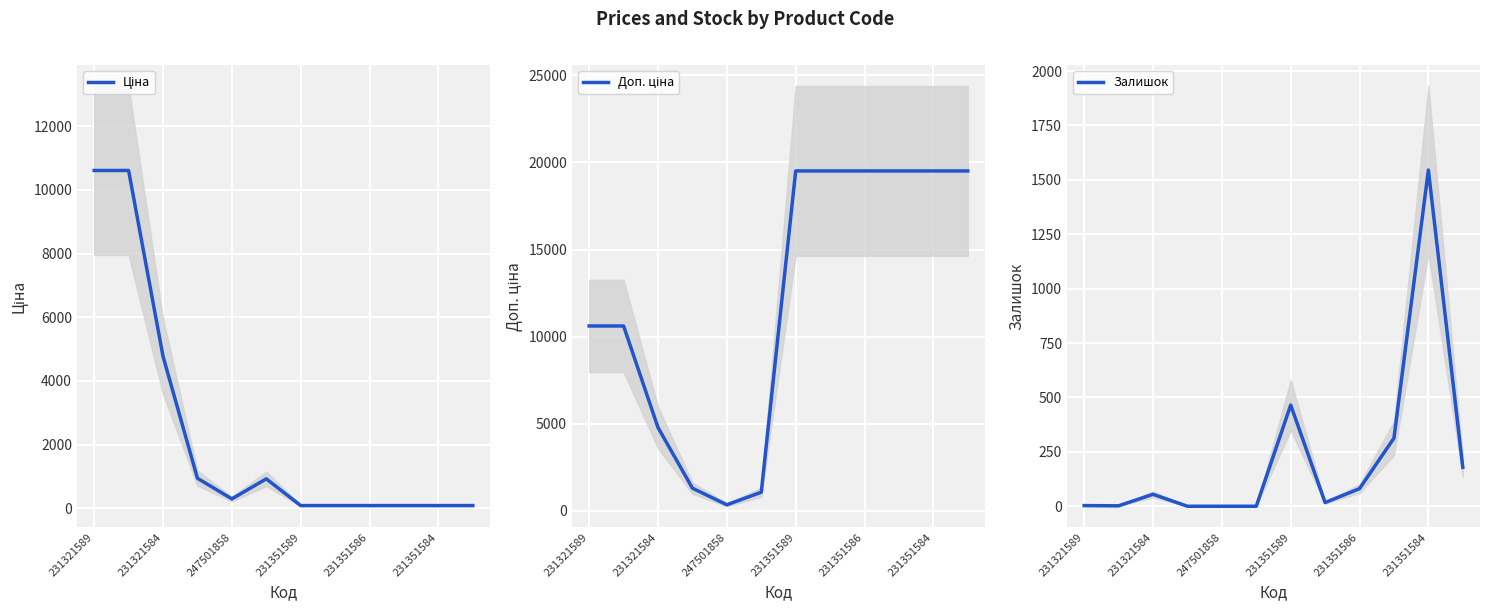

Reading left to right, transcribe all the data shown in this chart.

Ціна: 10608.3	10608.3	4773.7	943.9	296.2	925.7	86.7	86.7	86.7	86.7	86.7	86.7
Доп. ціна: 10608.3	10608.3	4774.0	1291.3	339.0	1060.8	19512.0	19512.0	19512.0	19512.0	19512.0	19512.0
Залишок: 3.0	2.0	55.0	0.0	0.0	0.0	465.0	17.0	81.0	313.0	1545.0	179.0